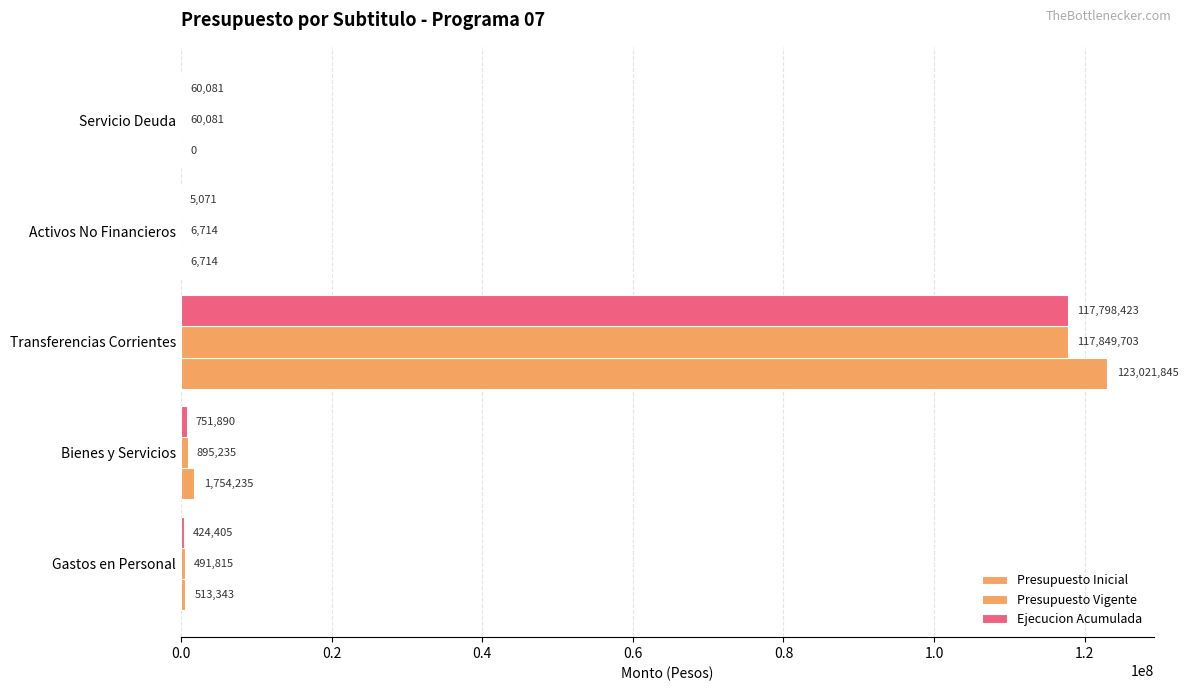

How many data points does each series have?

5